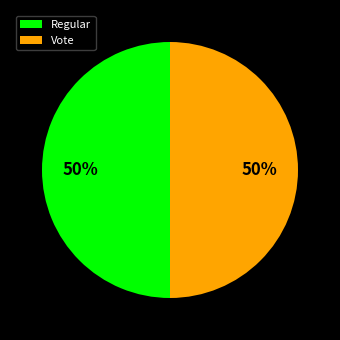

To the nearest percent, what percentage of the pie is Vote?

50%